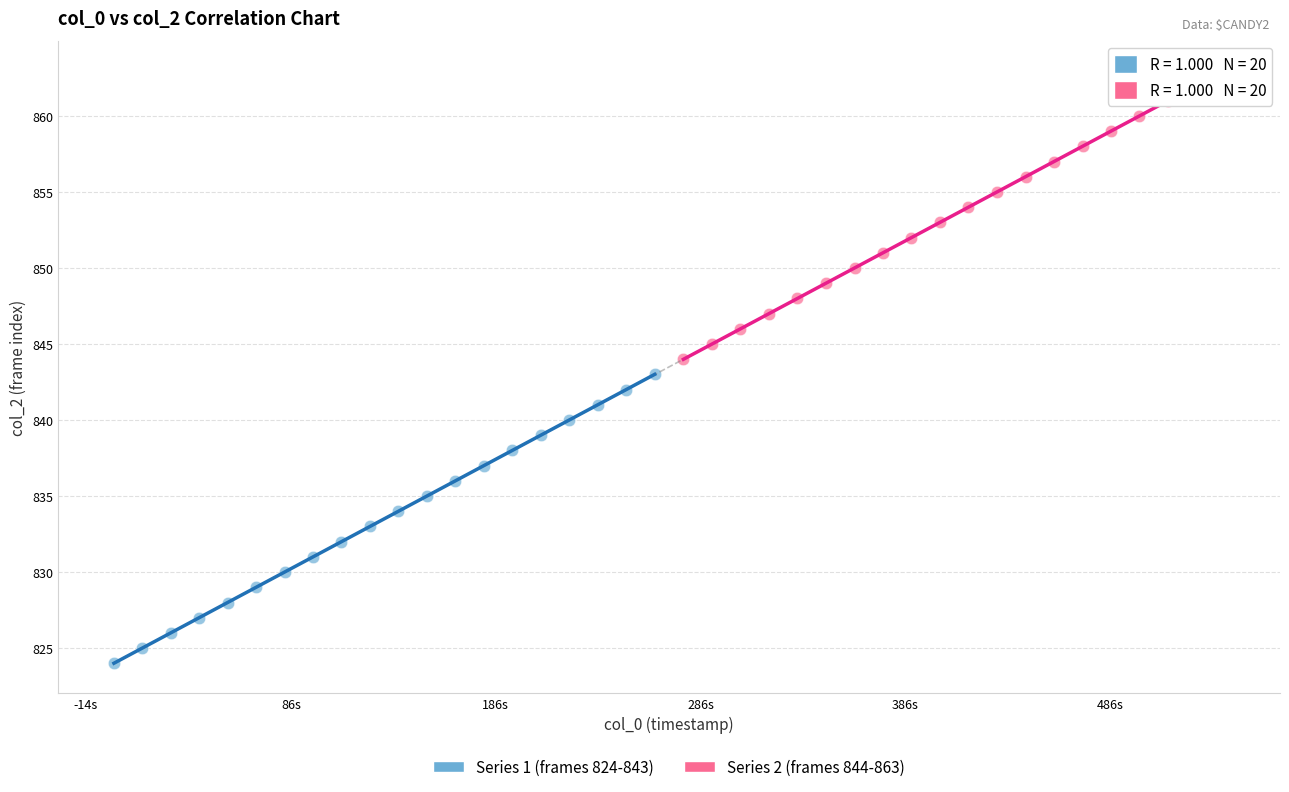

What are all the series names shown in the legend?

Series 1 (frames 824-843), Series 2 (frames 844-863)